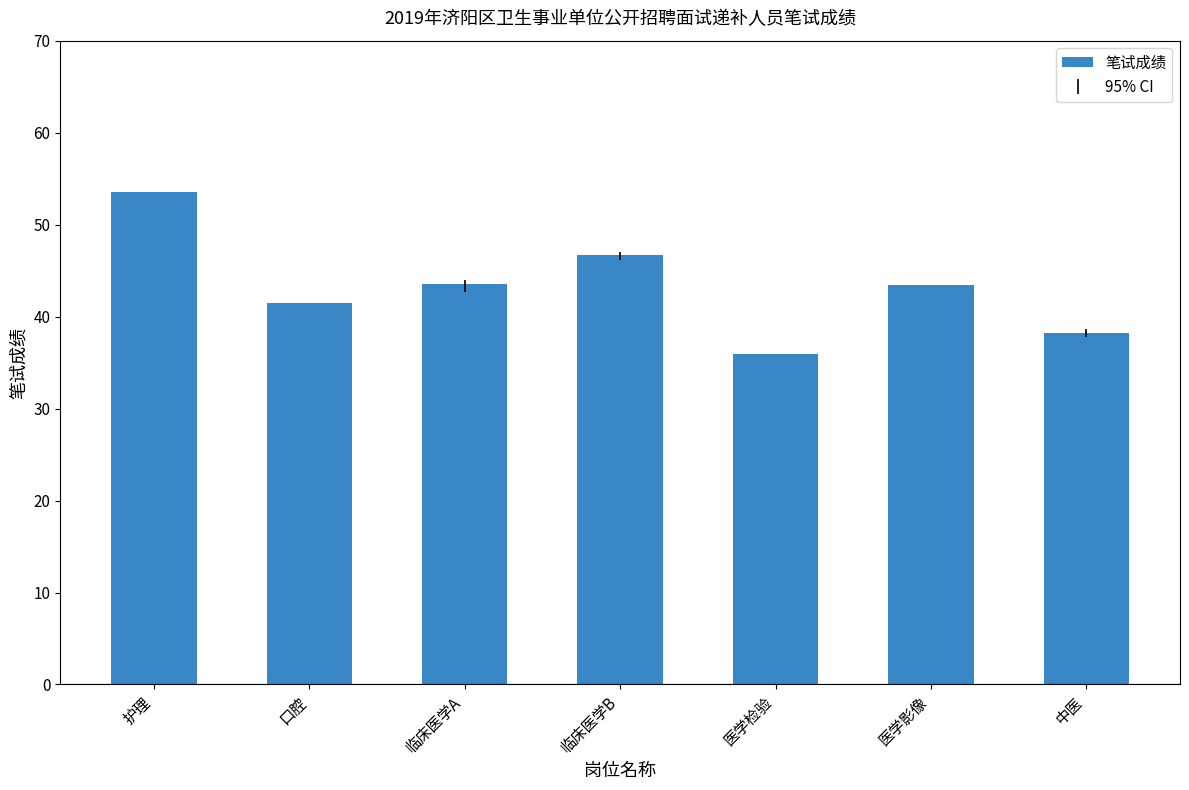

What is the approximate value at 医学影像?

43.4